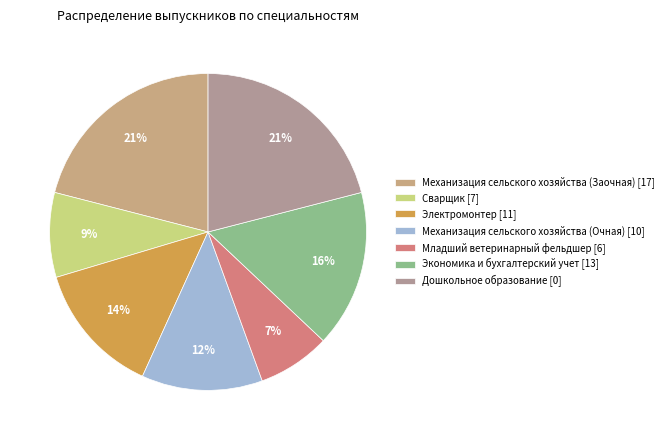

To the nearest percent, what percentage of the pie is Механизация сельского хозяйства (Заочная) [17]?

21%